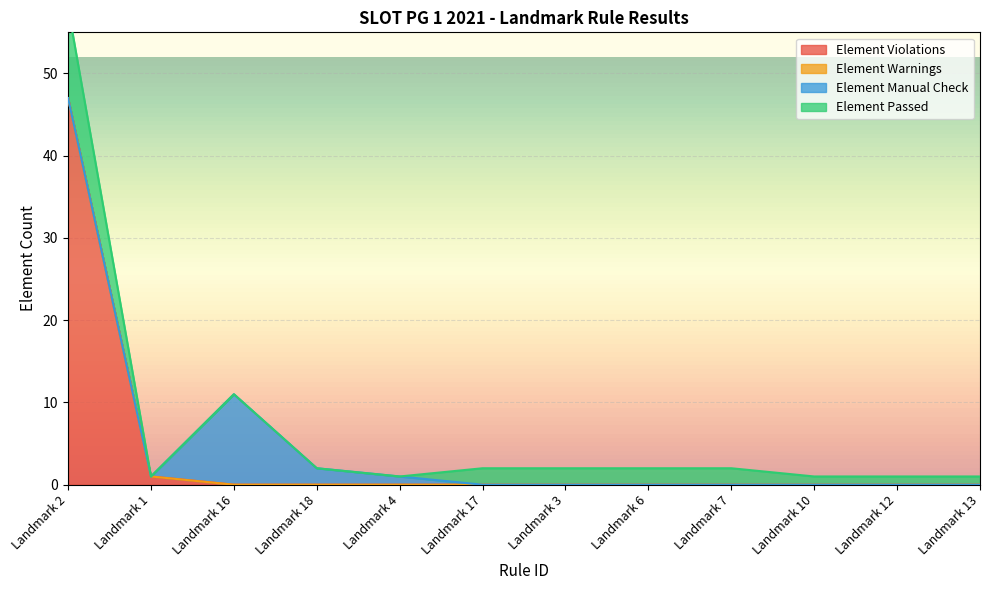

True or false: Element Violations and Element Passed cross at least once.

False